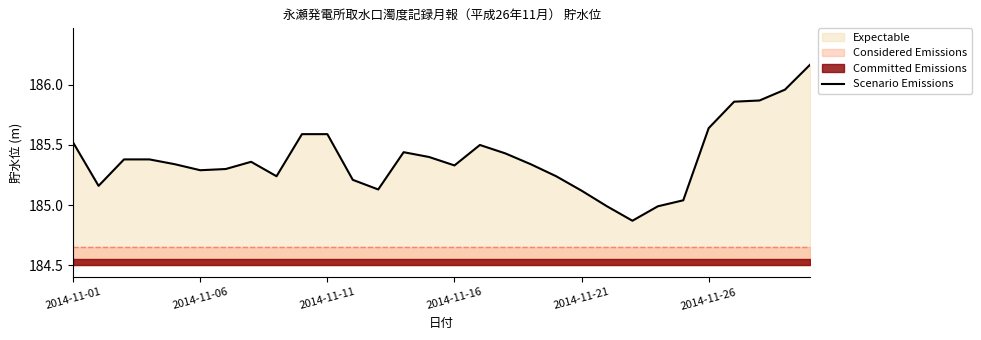

Reading left to right, extract all data points from this chart.

185.5	185.2	185.4	185.4	185.3	185.3	185.3	185.4	185.2	185.6	185.6	185.2	185.1	185.4	185.4	185.3	185.5	185.4	185.3	185.2	185.1	185.0	184.9	185.0	185.0	185.6	185.9	185.9	186.0	186.2